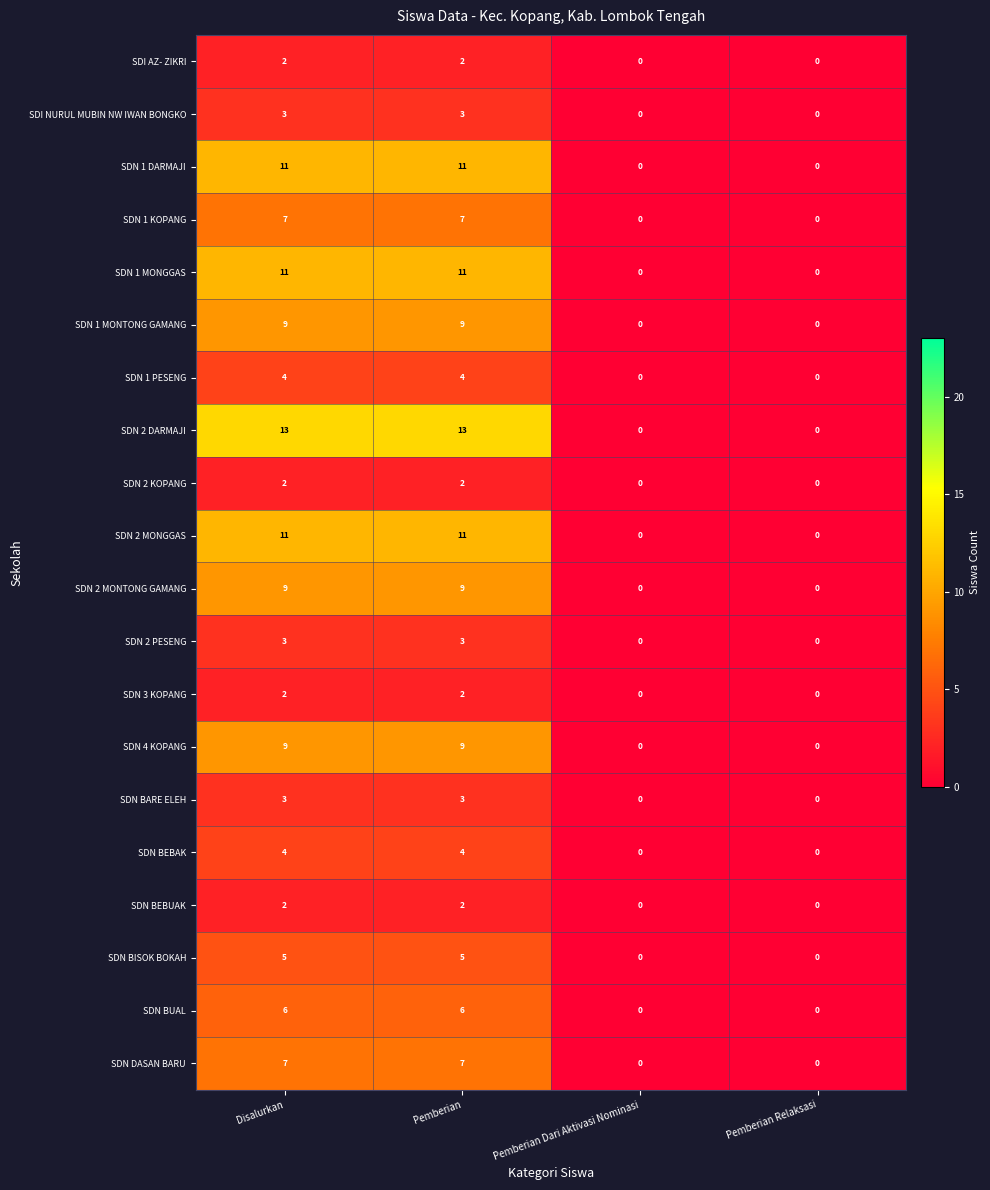

Which series changed the most between Disalurkan and Pemberian Relaksasi?

SDN 2 DARMAJI